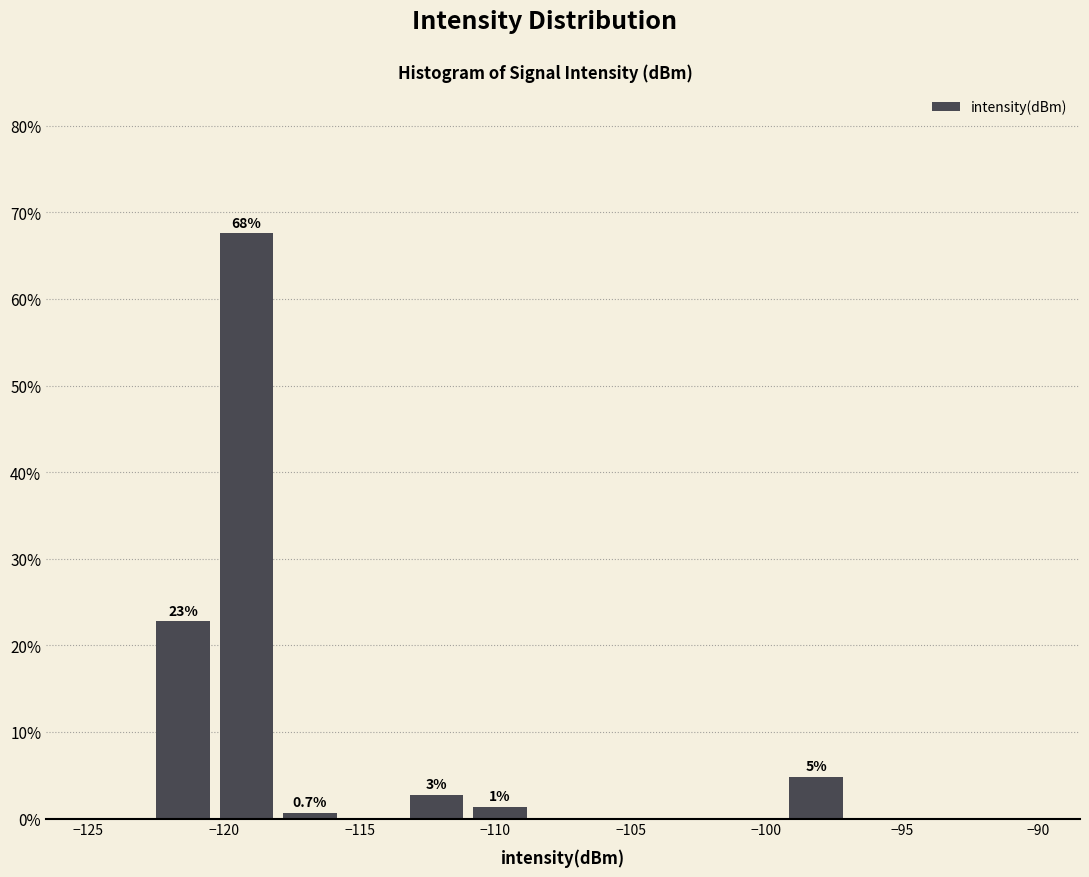

Which range on the x-axis has the tallest bar?

-120.5 to -118.0